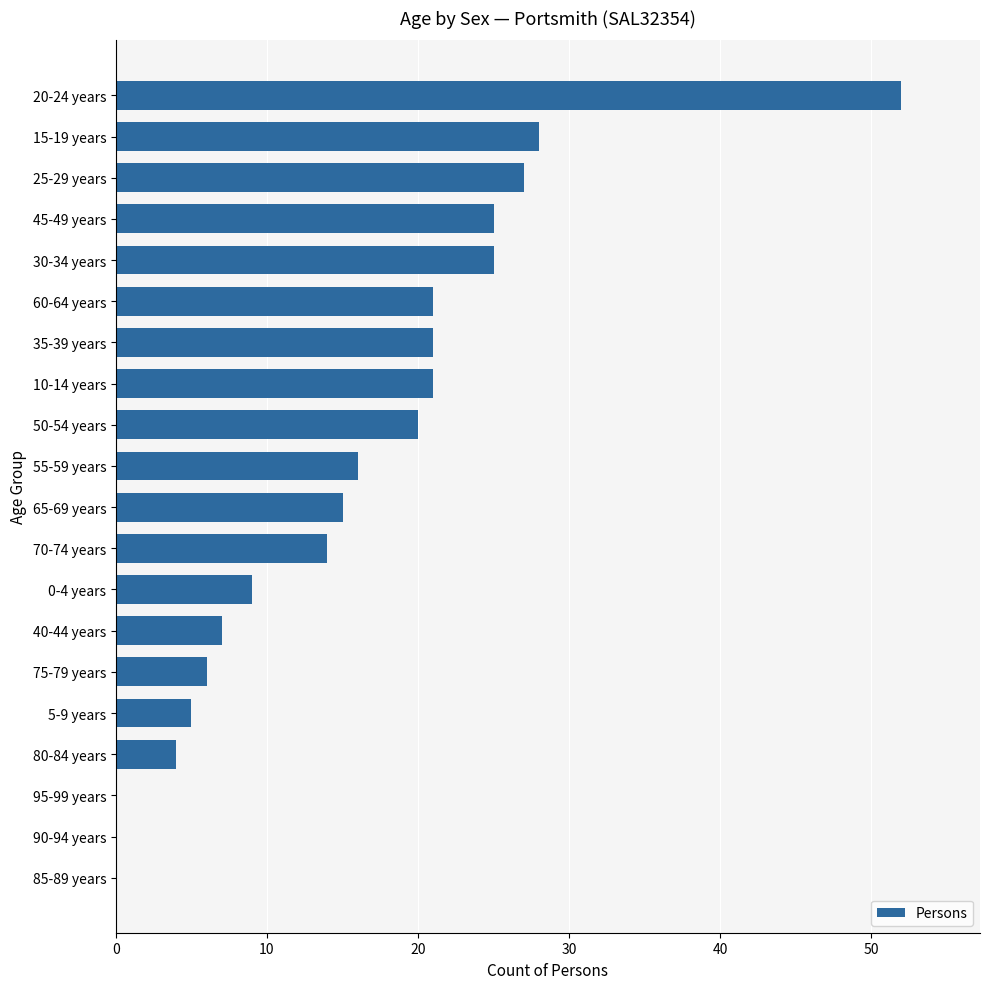

The chart shows a value of 52 at 20-24 years. True or false?

True